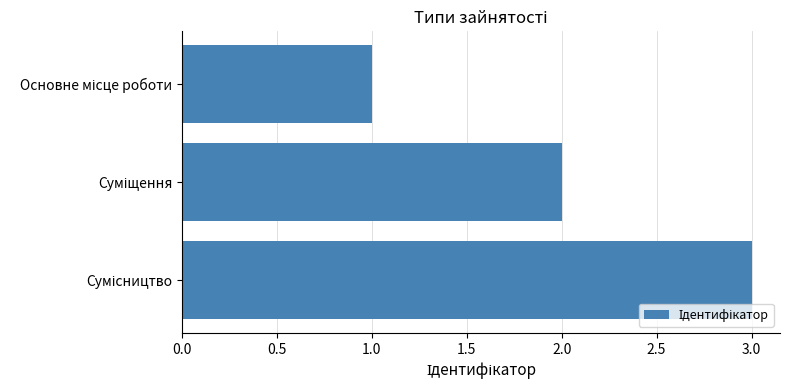

What is the sum of all values?

6